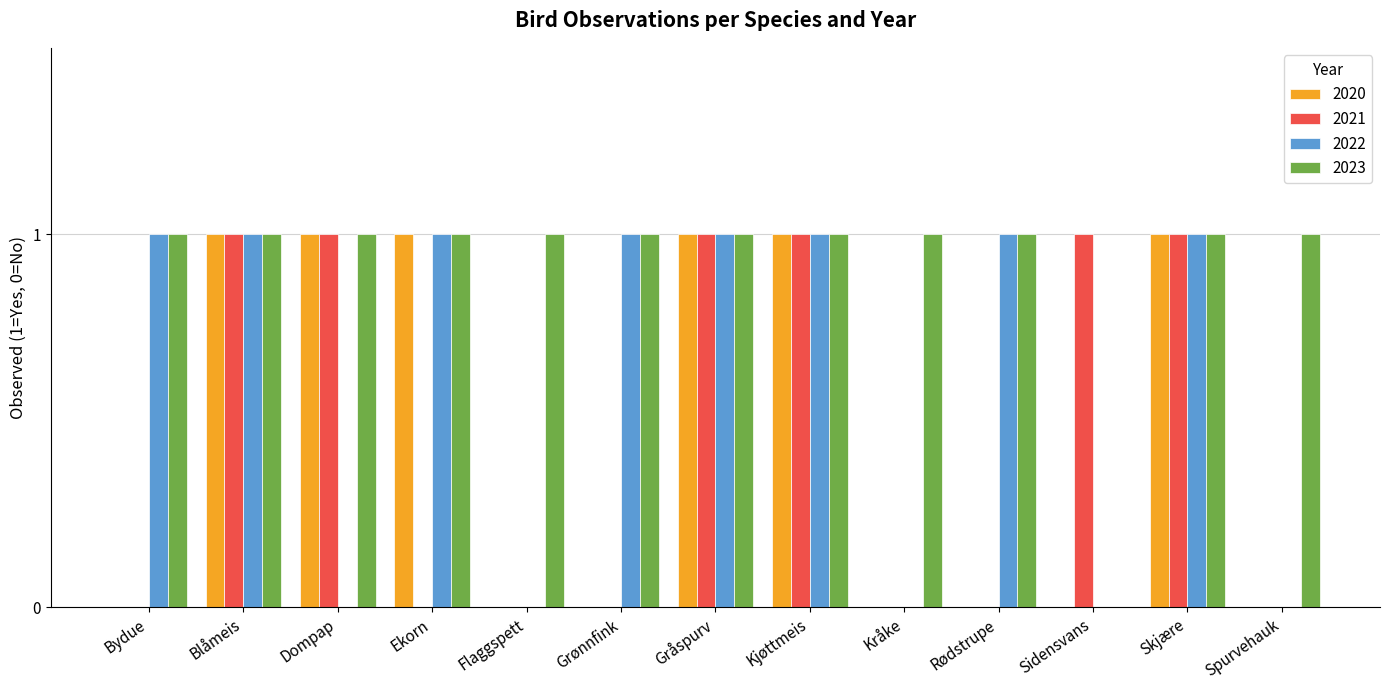

Are the bars horizontal?

No